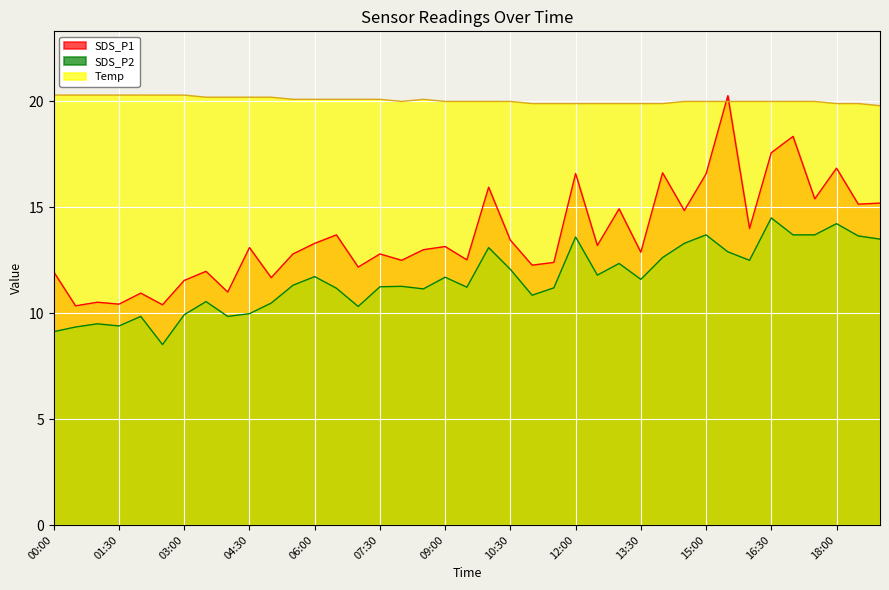

What is the label of the 34th point from the right?

02:30